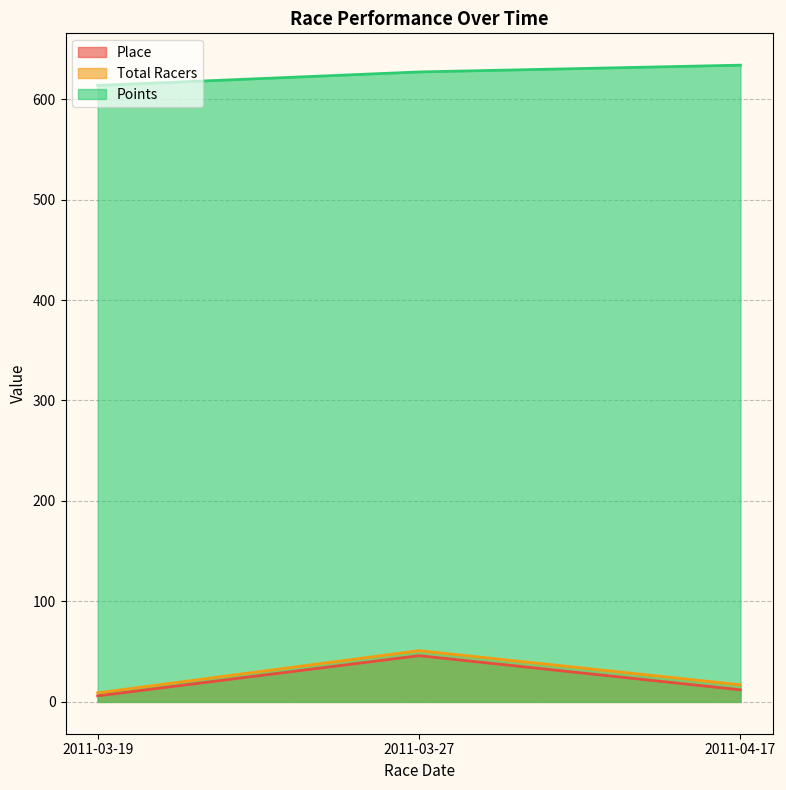

How many series are shown in this chart?

3